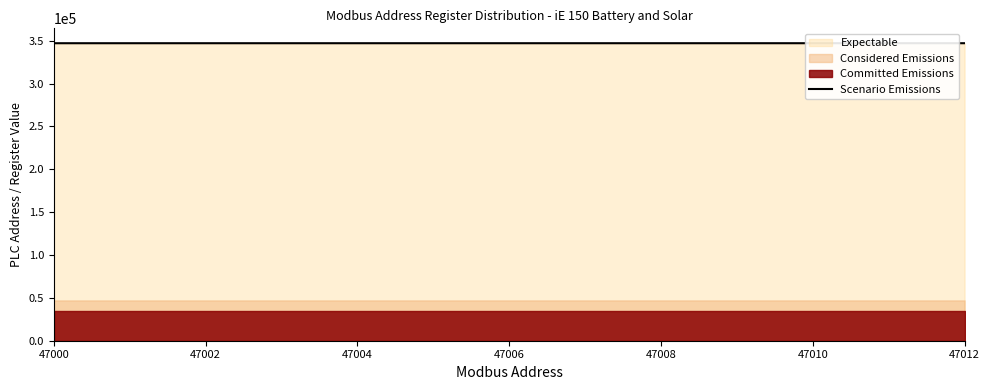

What is the maximum value for Scenario Emissions?

347013